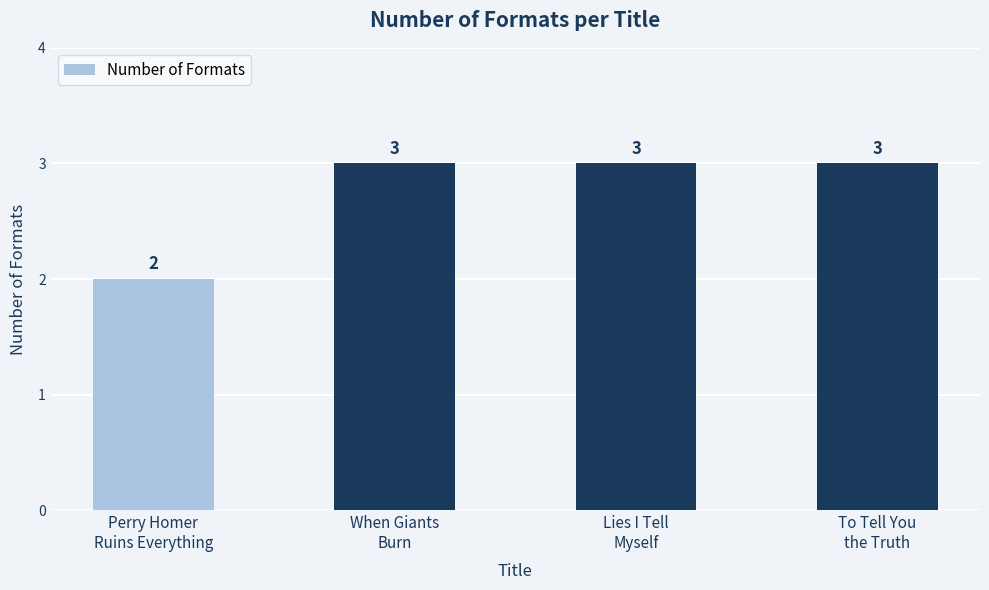

Reading right to left, what are all the values shown in this chart?

To Tell You
the Truth=3	Lies I Tell
Myself=3	When Giants
Burn=3	Perry Homer
Ruins Everything=2